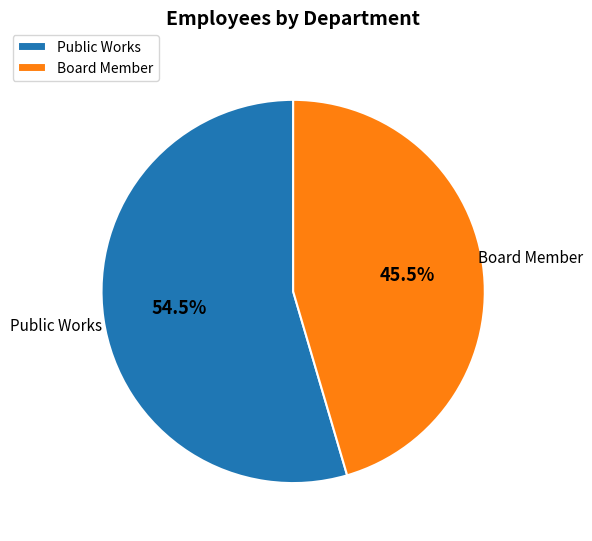

What is the smallest slice in the pie chart?

Board Member